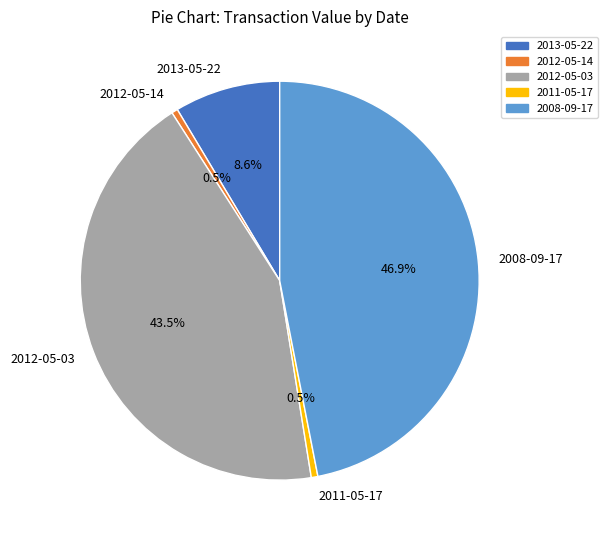

Does 2011-05-17 represent more than half of the total?

No